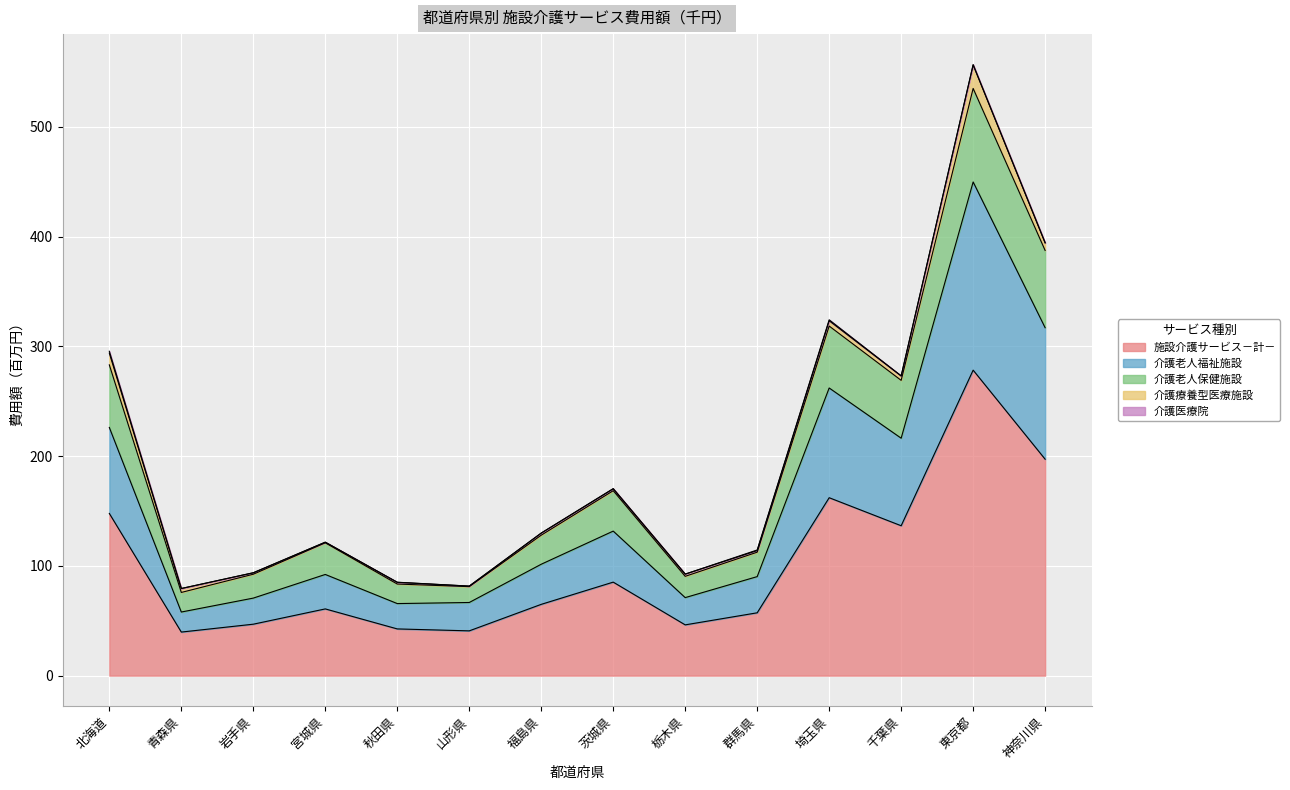

True or false: 施設介護サービス－計－ has a value of 64.9 at 福島県.

True